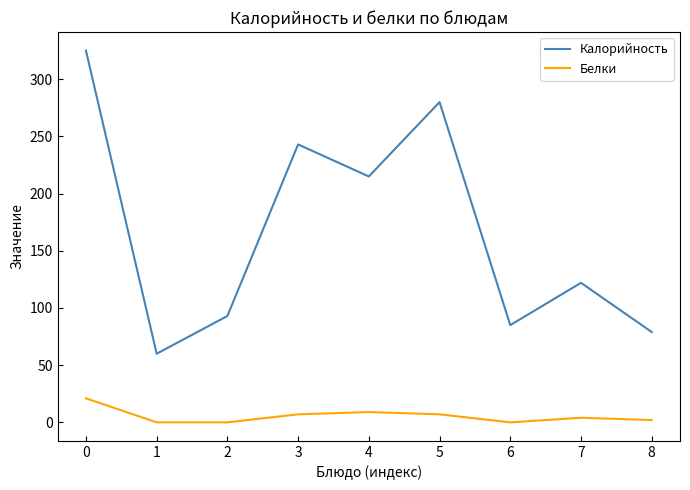

Which series has the largest total across all categories?

Калорийность